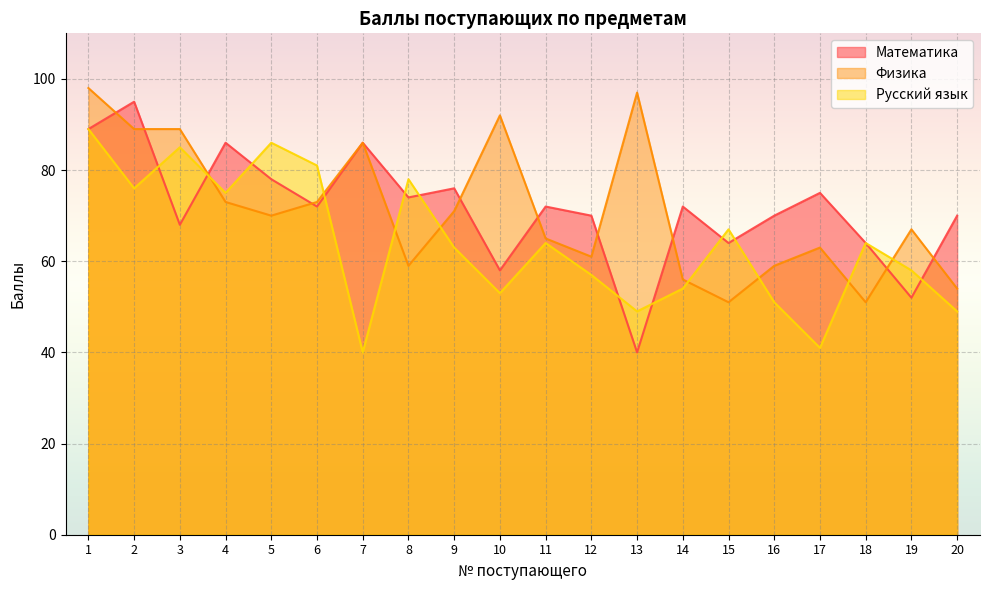

What is the average value of the Физика series?

71